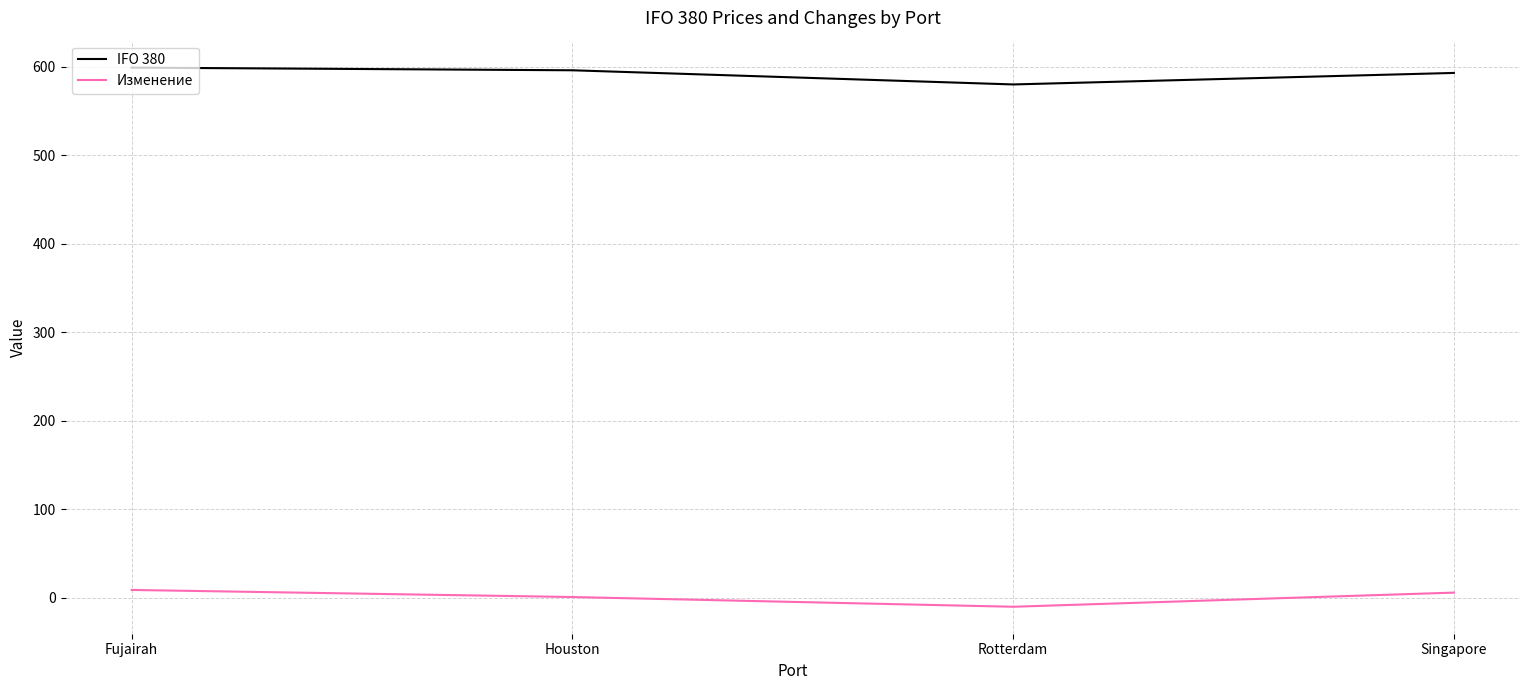

True or false: IFO 380 and Изменение intersect in this chart.

False